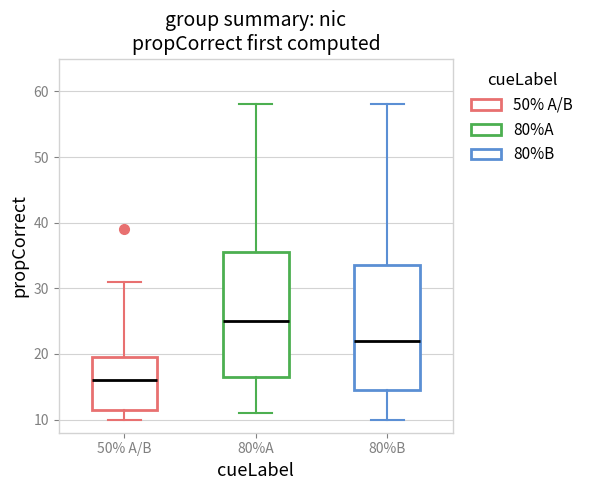

Where is the lower edge of the box for 50% A/B on the y-axis? The values are not printed on the chart, so give them approximately, as read against the axis.

12